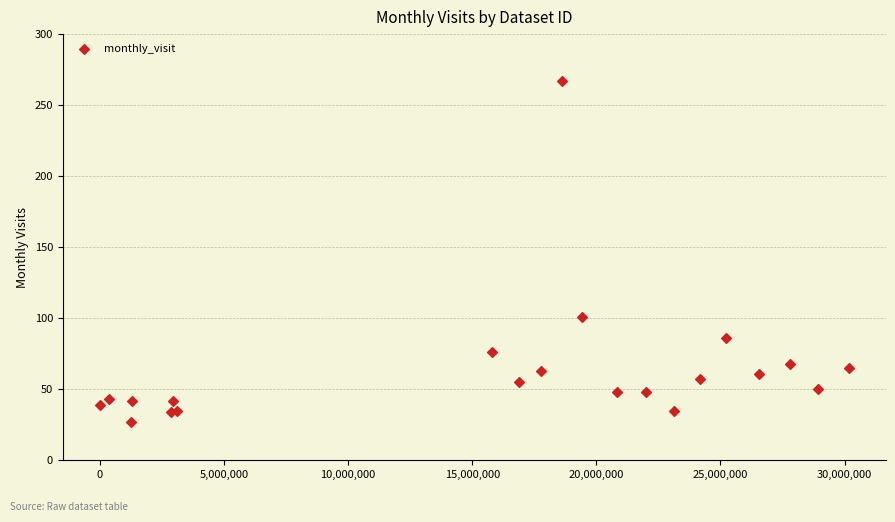

What Y value in the scatter plot is closest to 147?

101